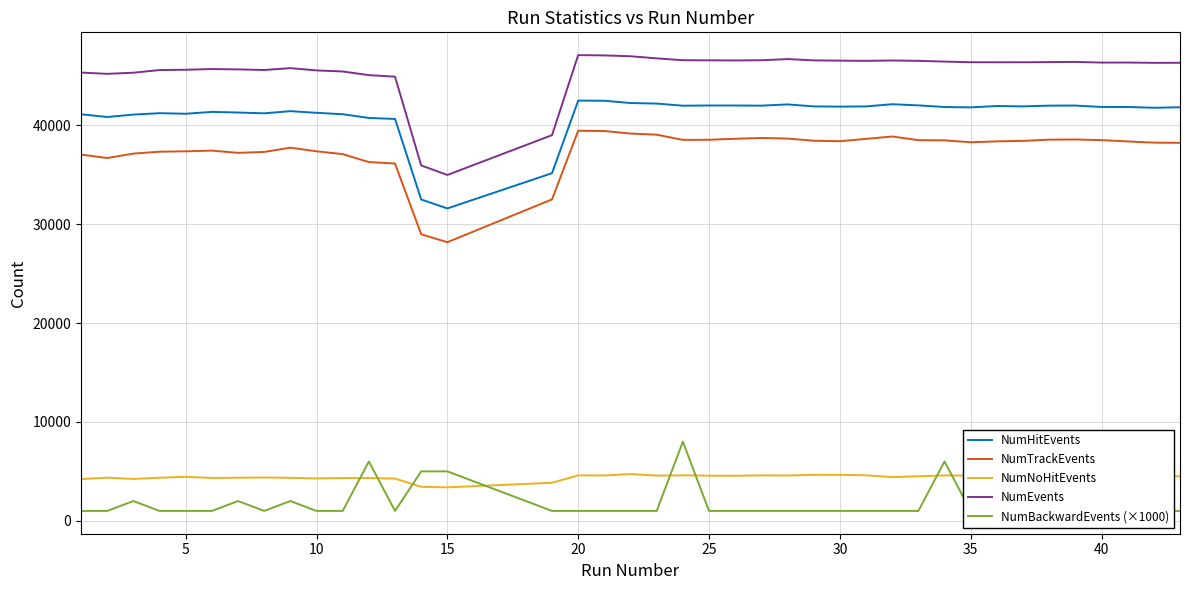

How many data points does each series have?

40